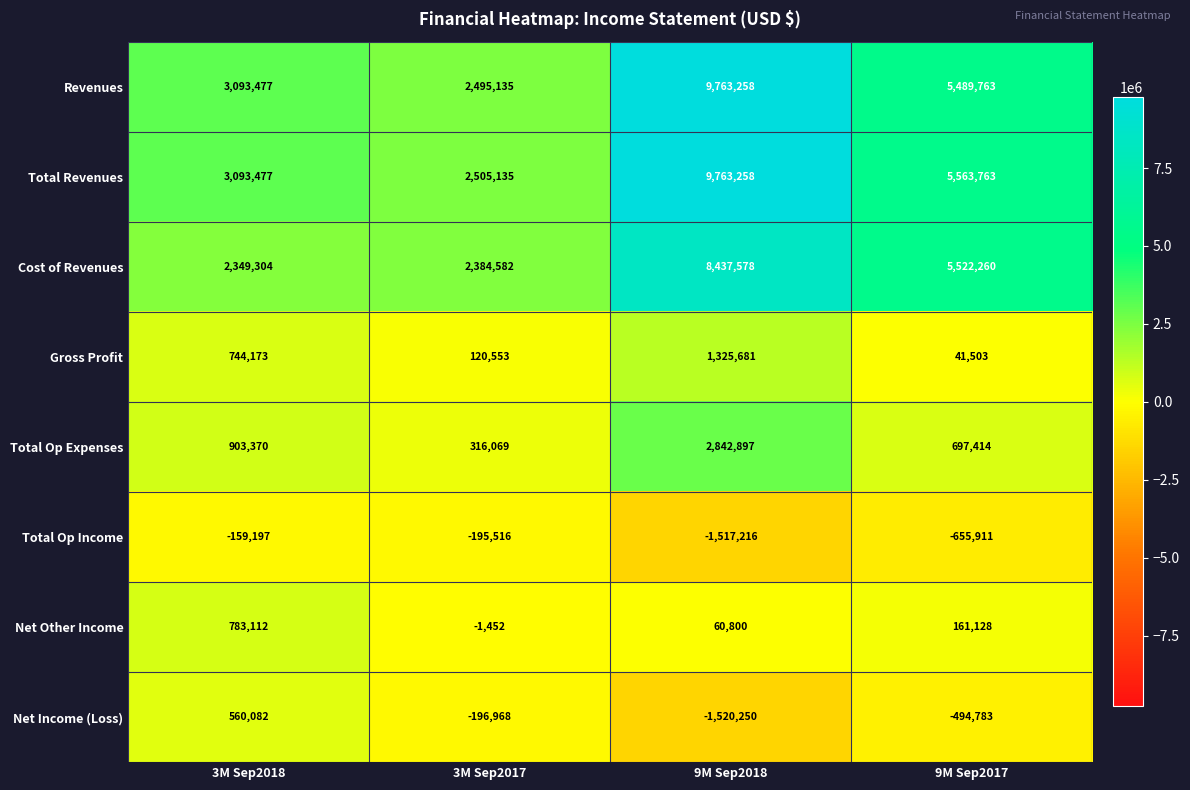

Count the number of categories in the chart.

4